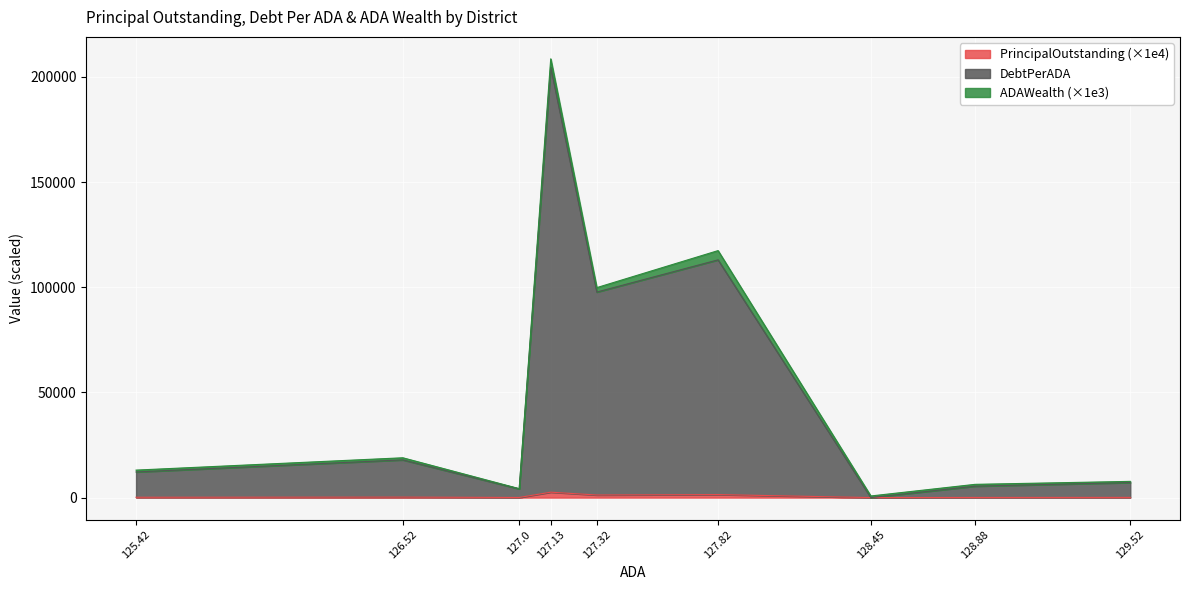

Does the chart display data point markers on the line(s)?

No